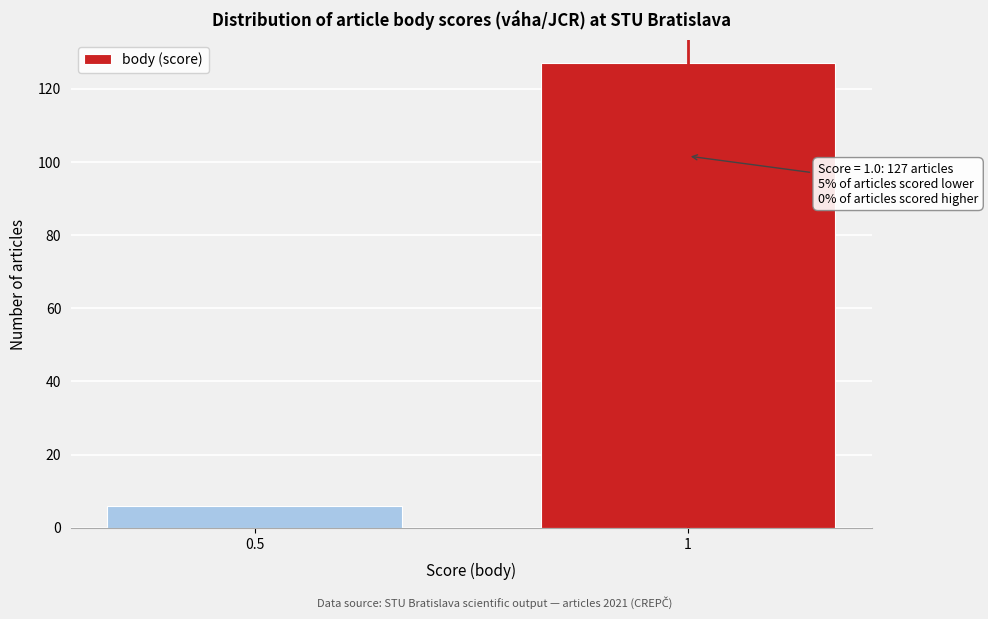

Reading left to right, transcribe all the data shown in this chart.

0.5=6	1=127